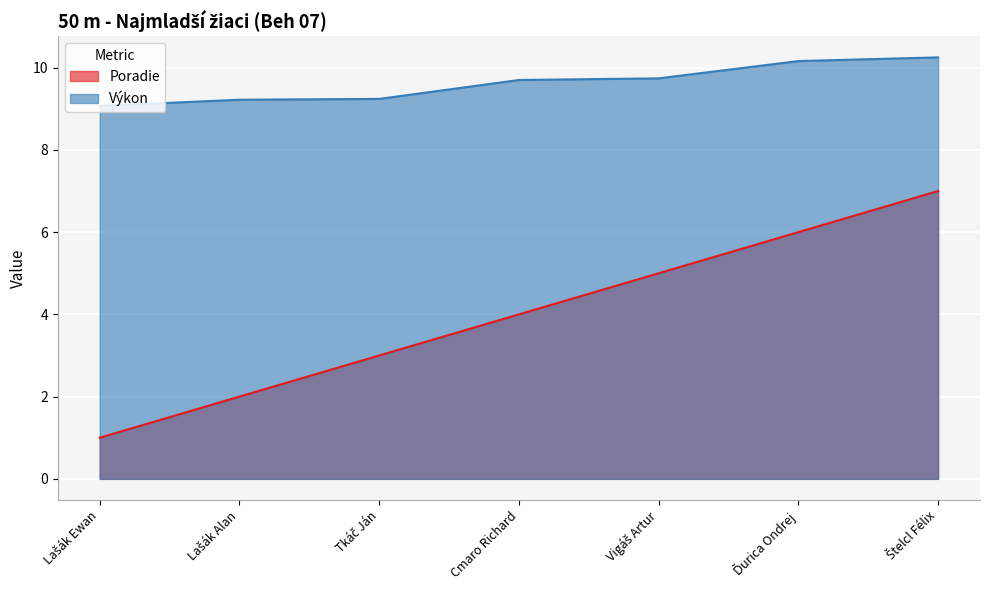

What are all the series names shown in the legend?

Poradie, Výkon